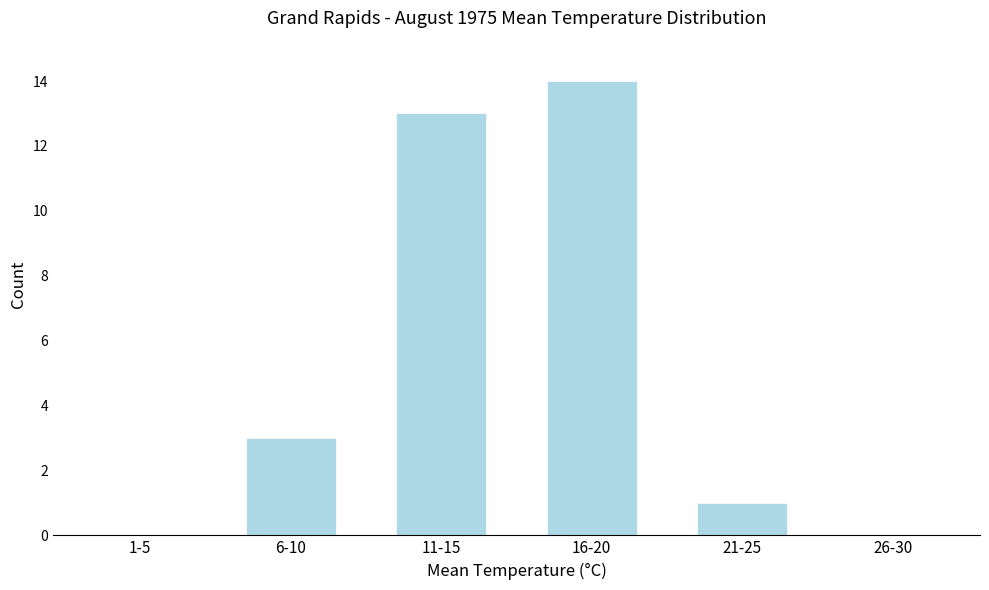

Reading left to right, list all the values displayed in this chart.

1-5=0	6-10=3	11-15=13	16-20=14	21-25=1	26-30=0